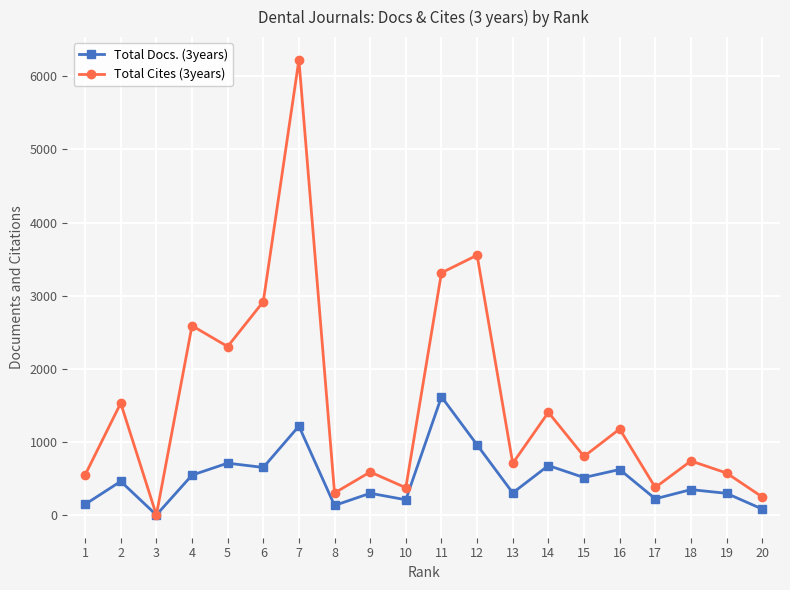

Between 10 and 12, which series saw the biggest shift?

Total Cites (3years)